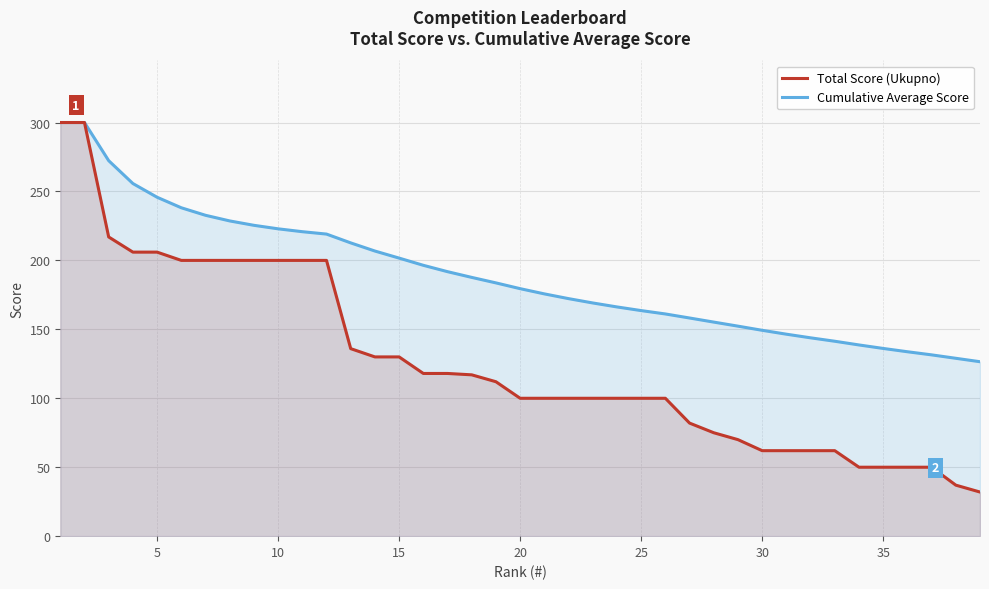

Which series has the largest total across all categories?

Cumulative Average Score